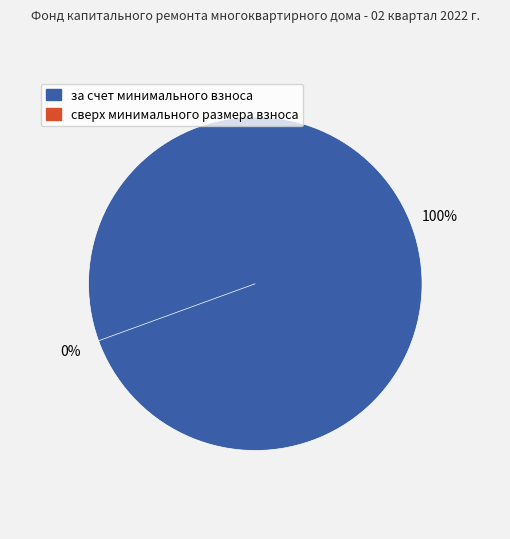

Which slice is the largest?

за счет минимального взноса